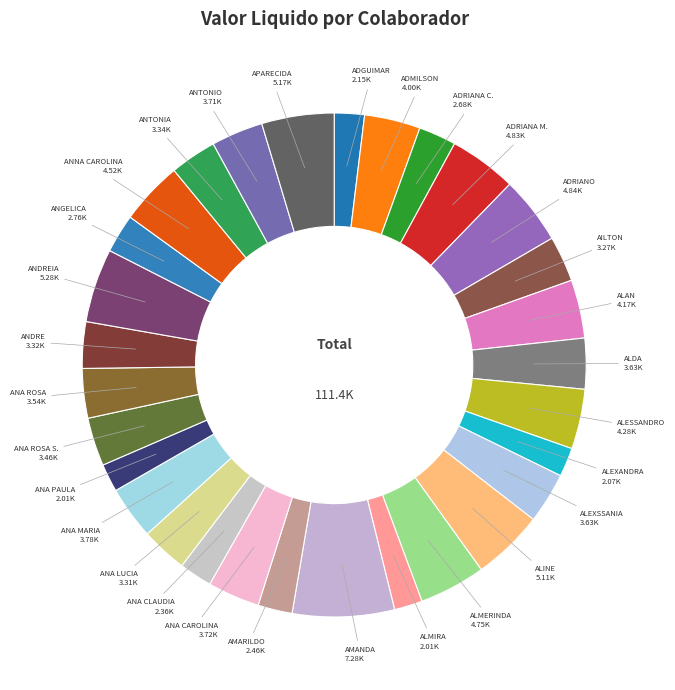

How many segments does this pie chart have?

30